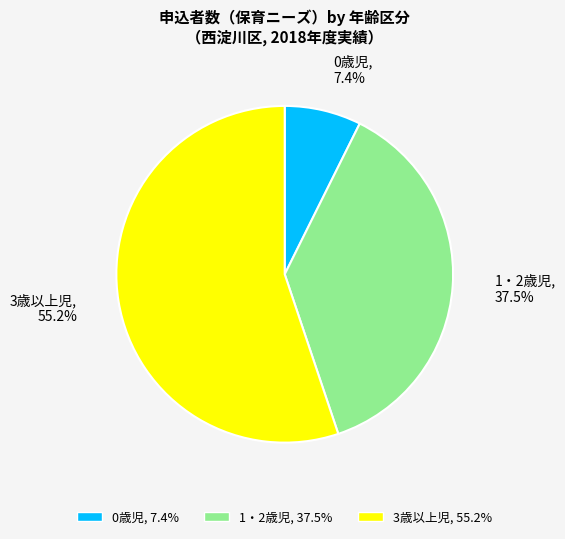

To the nearest percent, what is the difference between the largest and smallest slice percentages?

48%